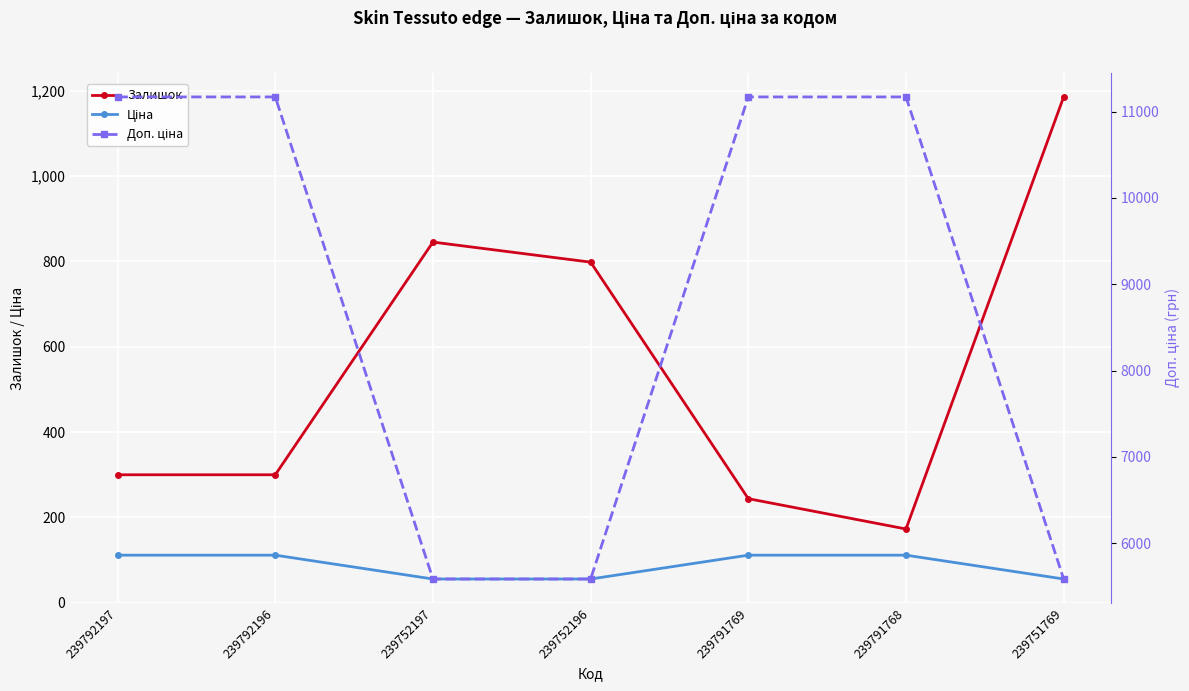

What is the average value of the Залишок series?

549.3